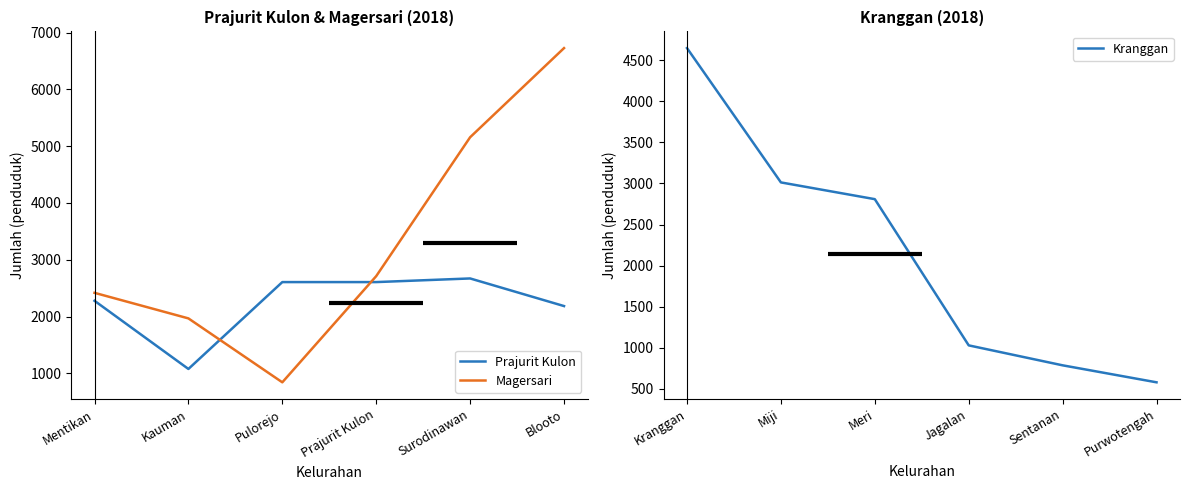

What is the sum of the Magersari values at Mentikan and Surodinawan?

7576